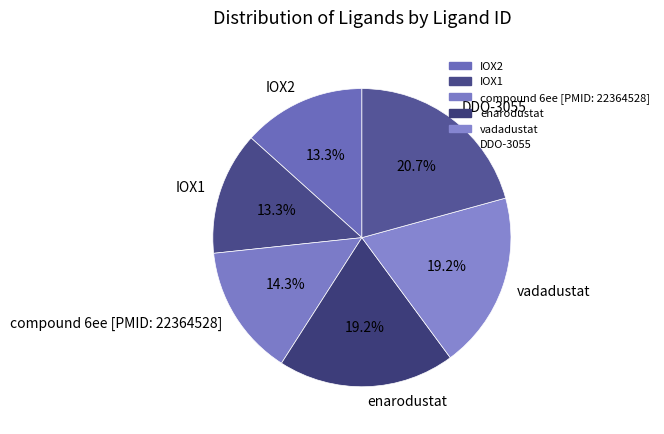

What percentage do IOX1 and enarodustat together represent?

32.5%